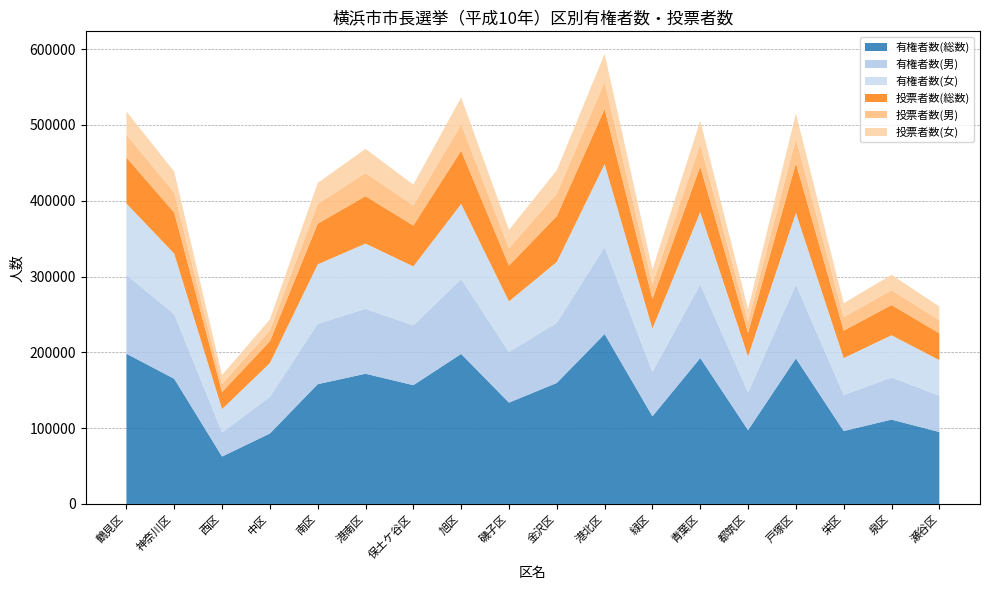

Reading left to right, transcribe all the data shown in this chart.

有権者数(総数): 鶴見区=198209	神奈川区=165128	西区=62570	中区=92946	南区=158021	港南区=171780	保土ケ谷区=156711	旭区=197929	磯子区=133639	金沢区=159652	港北区=224213	緑区=115667	青葉区=192509	都筑区=97346	戸塚区=192019	栄区=96229	泉区=111292	瀬谷区=94895
有権者数(男): 鶴見区=104014	神奈川区=85214	西区=31743	中区=48270	南区=79707	港南区=85606	保土ケ谷区=78828	旭区=98897	磯子区=66689	金沢区=79343	港北区=114635	緑区=58523	青葉区=97294	都筑区=49745	戸塚区=97320	栄区=47542	泉区=55603	瀬谷区=47967
有権者数(女): 鶴見区=94195	神奈川区=79914	西区=30827	中区=44676	南区=78314	港南区=86174	保土ケ谷区=77883	旭区=99032	磯子区=66950	金沢区=80309	港北区=109578	緑区=57144	青葉区=95215	都筑区=47601	戸塚区=94699	栄区=48687	泉区=55689	瀬谷区=46928
投票者数(総数): 鶴見区=60688	神奈川区=54067	西区=22491	中区=28790	南区=53705	港南区=62445	保土ケ谷区=53870	旭区=70216	磯子区=47185	金沢区=60447	港北区=72693	緑区=39157	青葉区=60228	都筑区=31167	戸塚区=65467	栄区=36188	泉区=39853	瀬谷区=35340
投票者数(男): 鶴見区=30166	神奈川区=26500	西区=10740	中区=14082	南区=26066	港南区=30633	保土ケ谷区=26421	旭区=34708	磯子区=23051	金沢区=29656	港北区=35850	緑区=19415	青葉区=29580	都筑区=15368	戸塚区=32477	栄区=17784	泉区=19598	瀬谷区=17281
投票者数(女): 鶴見区=30522	神奈川区=27567	西区=11751	中区=14708	南区=27639	港南区=31812	保土ケ谷区=27449	旭区=35508	磯子区=24134	金沢区=30791	港北区=36843	緑区=19742	青葉区=30648	都筑区=15799	戸塚区=32990	栄区=18404	泉区=20255	瀬谷区=18059